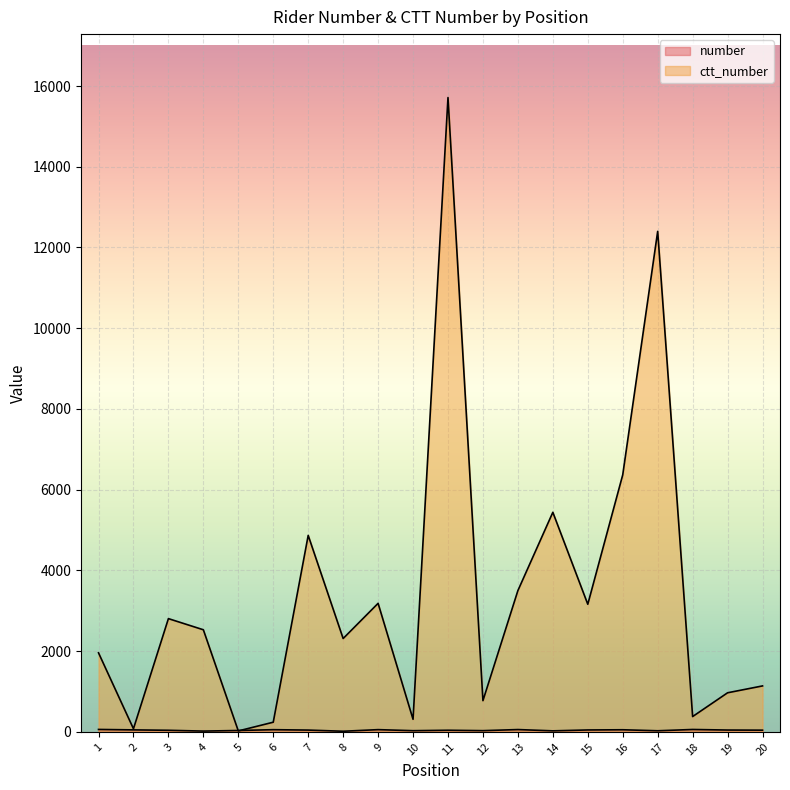

Reading left to right, what are all the values shown in this chart?

number: 1=61	2=50	3=40	4=20	5=35	6=55	7=45	8=16	9=56	10=30	11=41	12=31	13=58	14=26	15=48	16=53	17=28	18=60	19=46	20=43
ctt_number: 1=1959	2=78	3=2806	4=2530	5=24	6=240	7=4868	8=2313	9=3185	10=312	11=15714	12=774	13=3500	14=5440	15=3162	16=6368	17=12399	18=380	19=969	20=1139